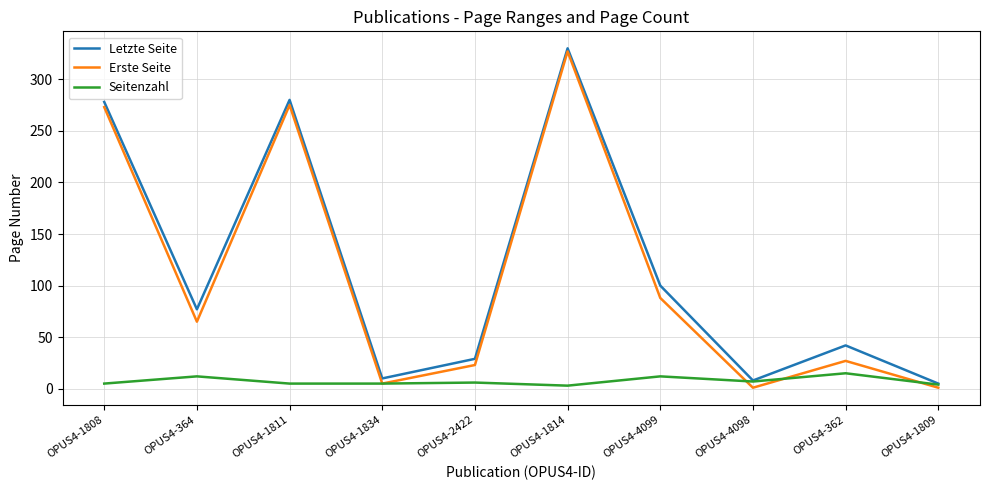

What is the highest value of the Seitenzahl series?

15